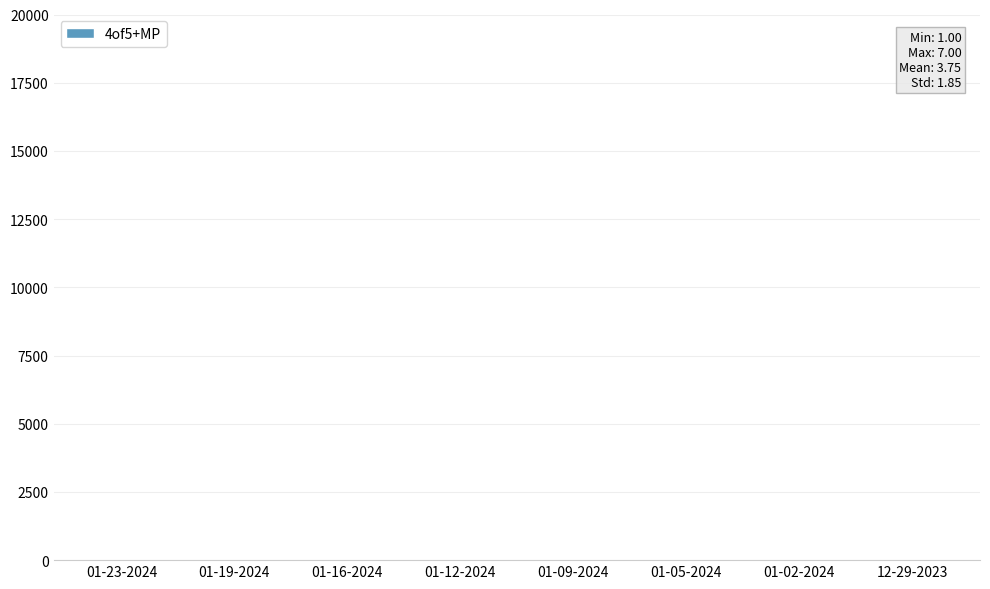

The chart shows a value of 4 at 12-29-2023. True or false?

True